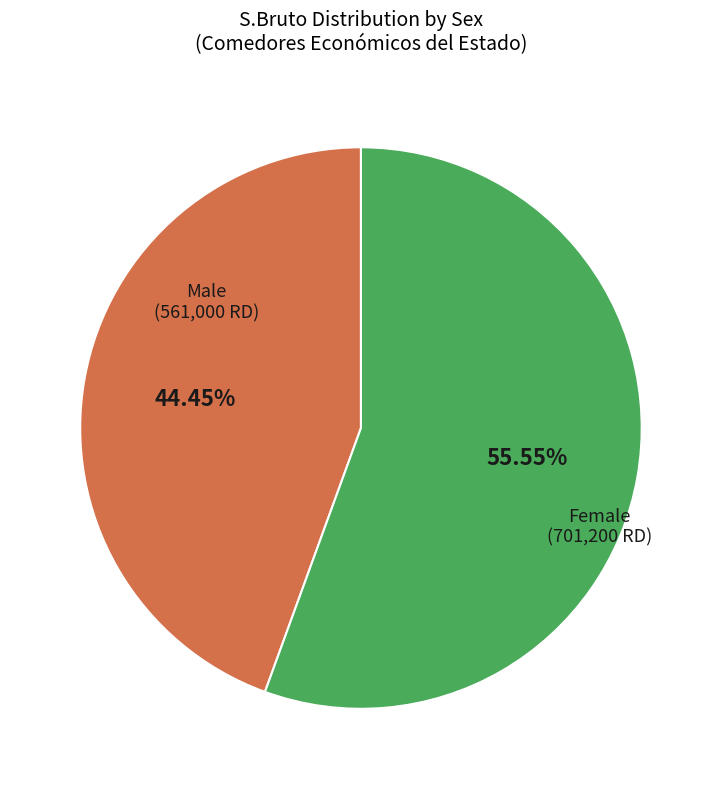

Does any single category account for the majority?

Yes